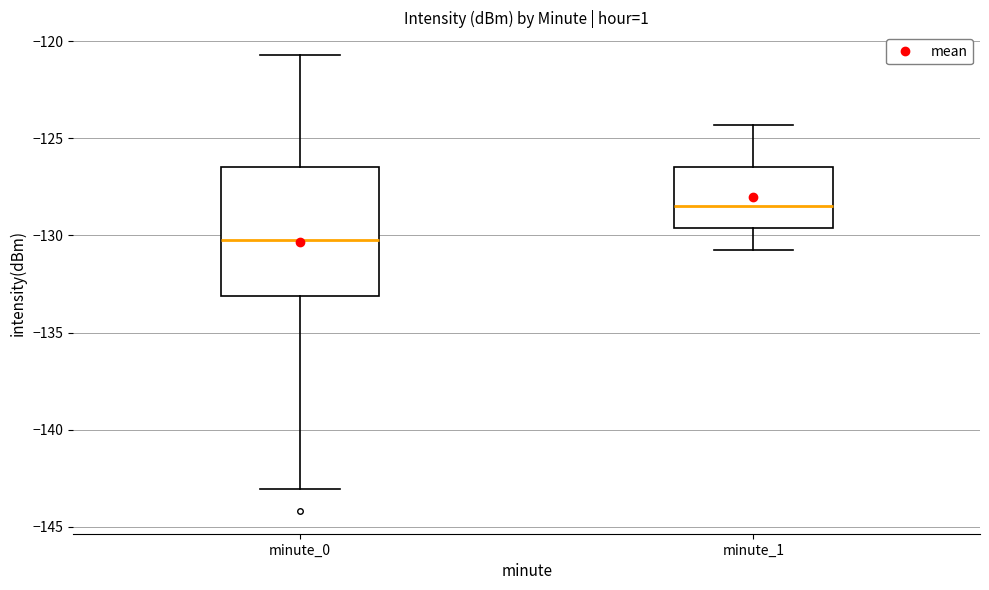

Comparing the boxes themselves (not the whiskers), which one is the tallest?

minute_0